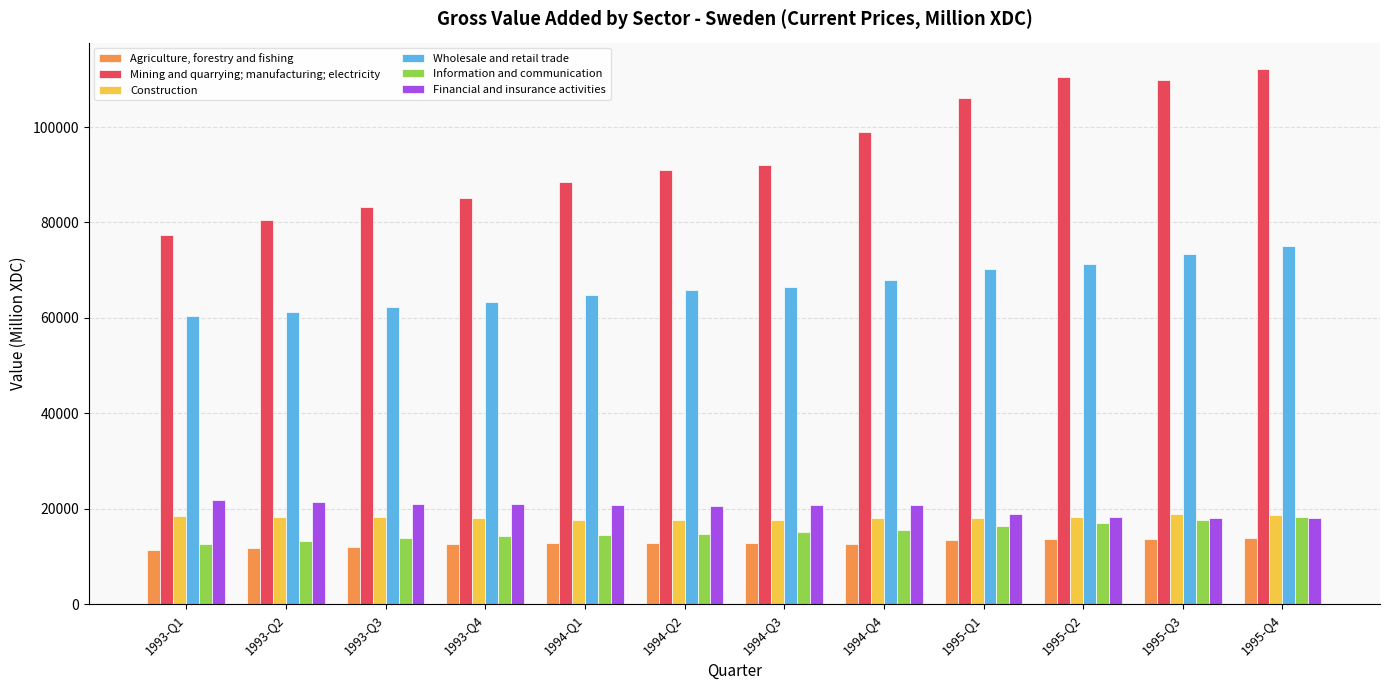

How many series are shown in this chart?

6